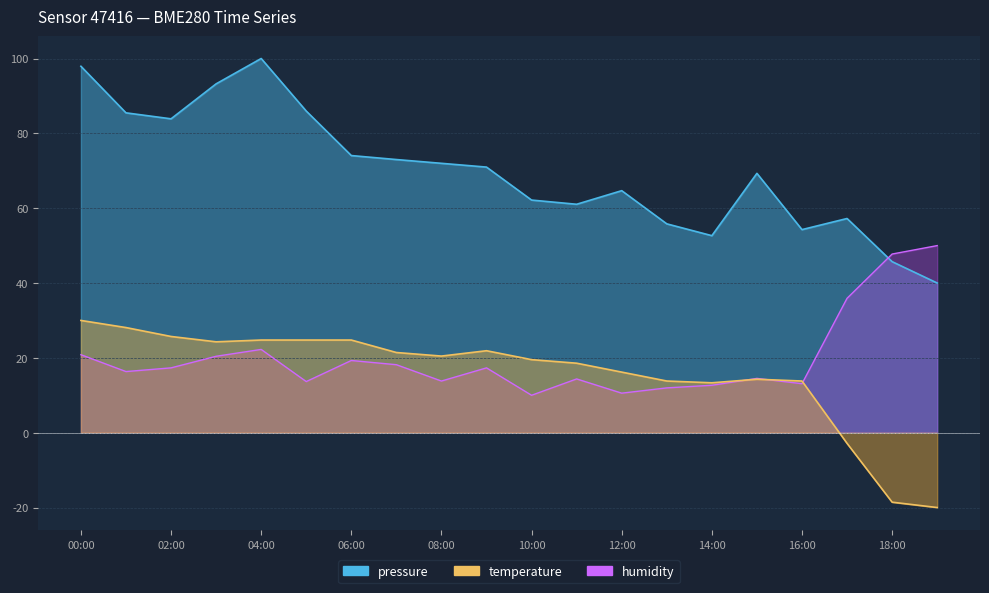

Where is the first local minimum for pressure?

02:00